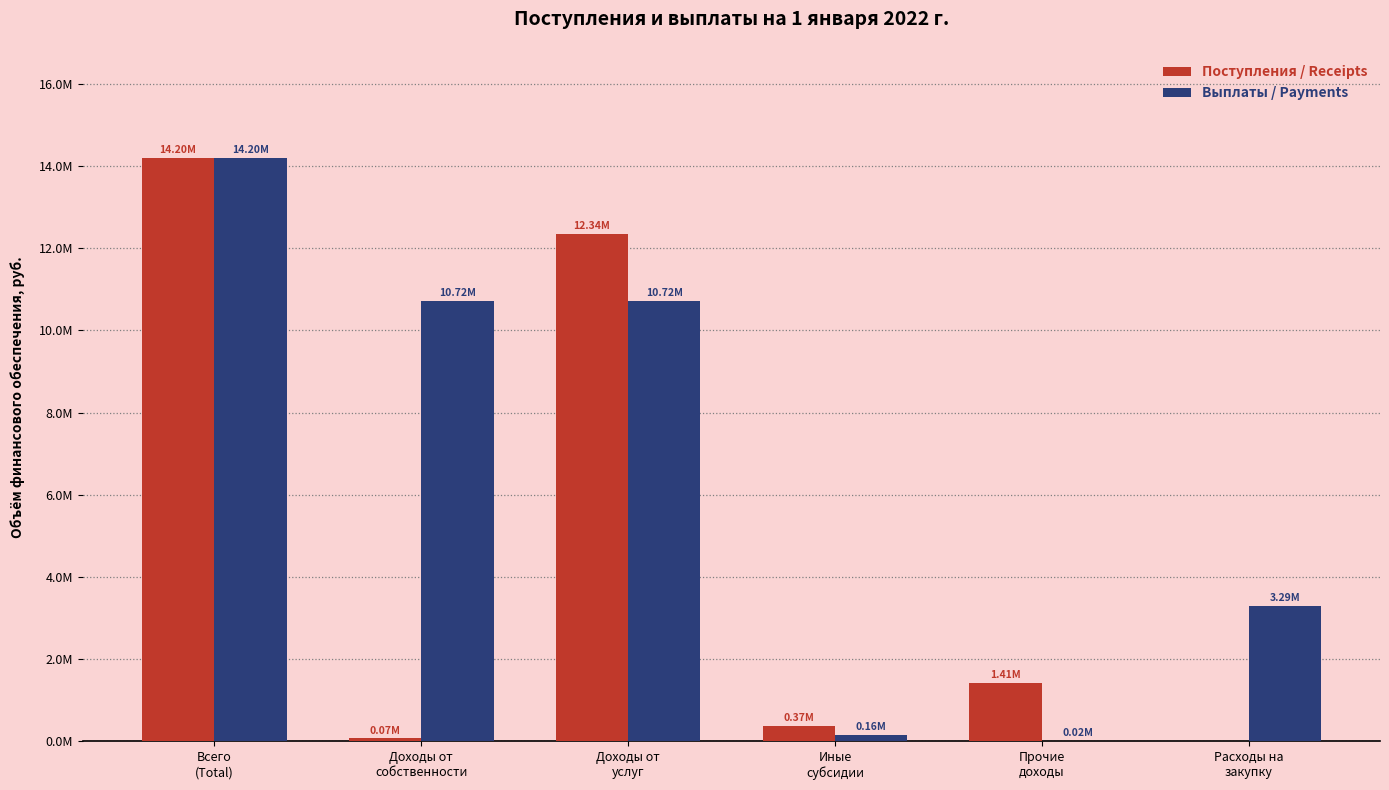

At which category is the sum across all series the highest?

Всего
(Total)